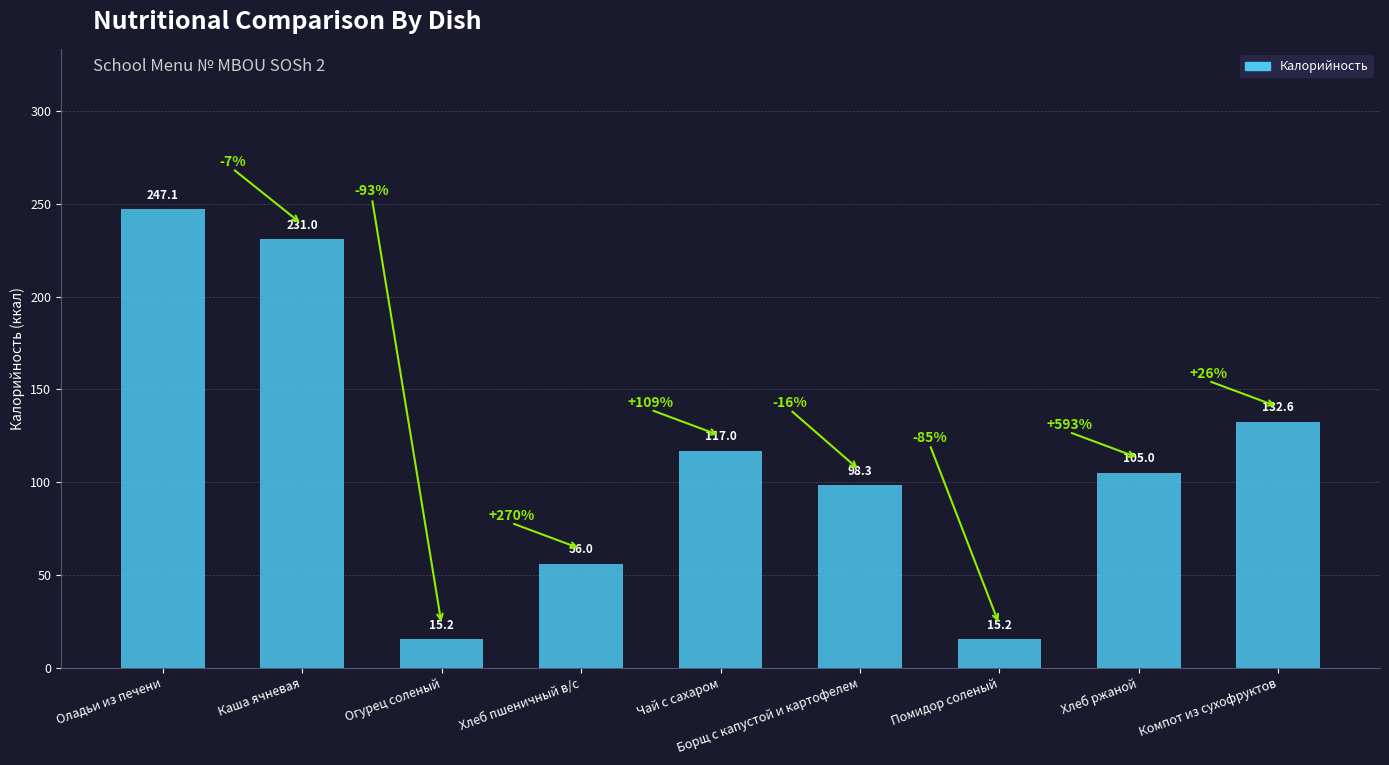

How many data points are less than 105?

4